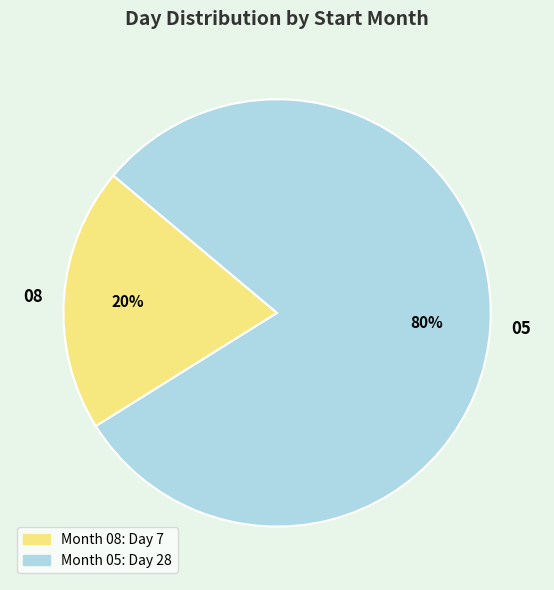

Do 05 and 08 together represent more than half of the pie?

Yes